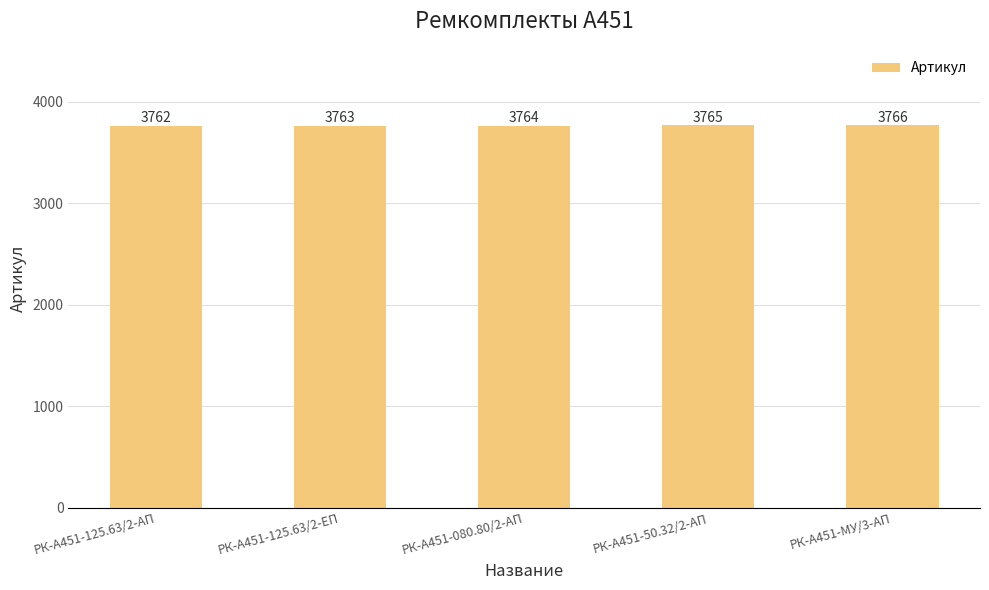

Read the value at РК-А451-125.63/2-АП.

3762